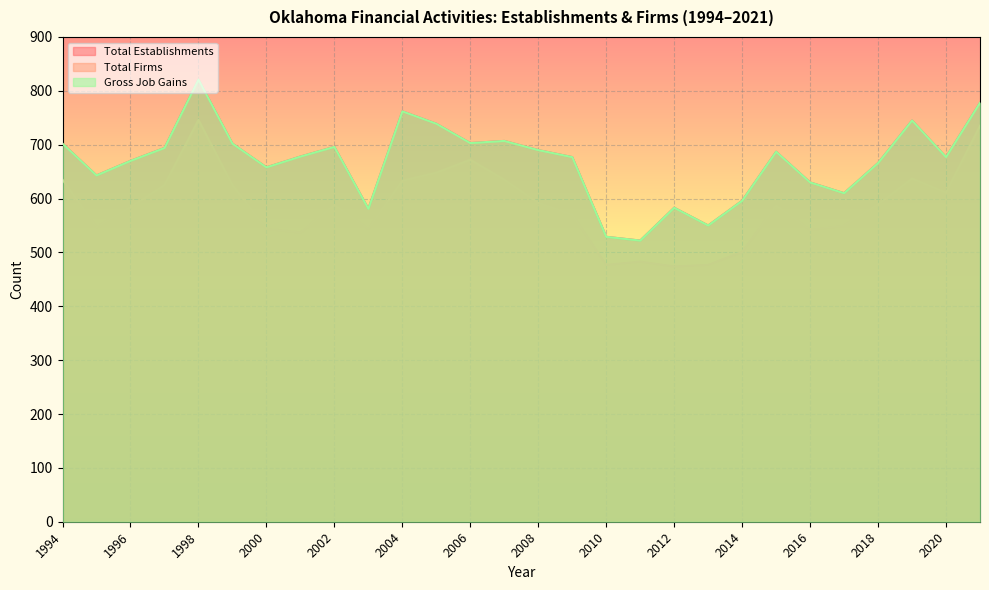

How many interior local valleys does the Gross Job Gains series have?

8